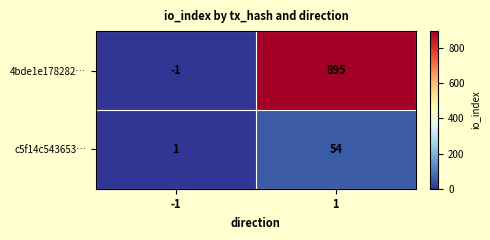

The value of 4bde1e178282… at -1 is 0. True or false?

False